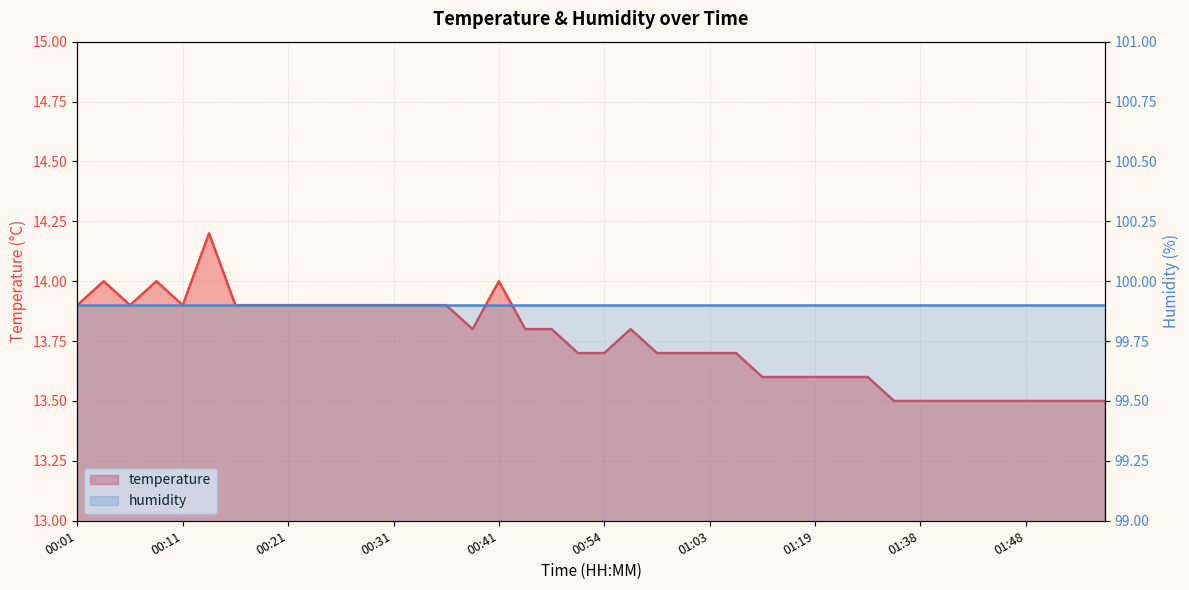

What is the value of the 38th point from the left?

13.5